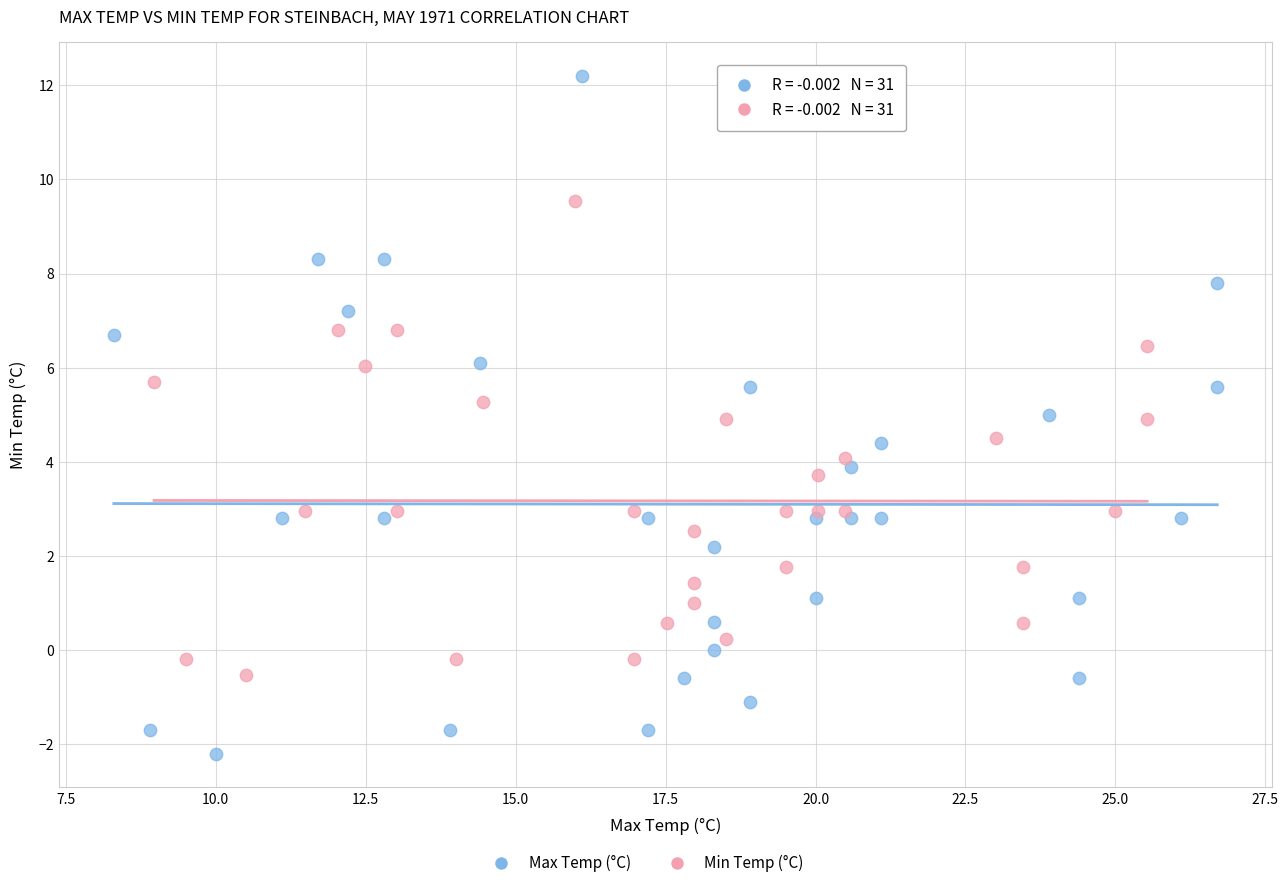

Which series contains the lowest Y value?

Max Temp (°C)